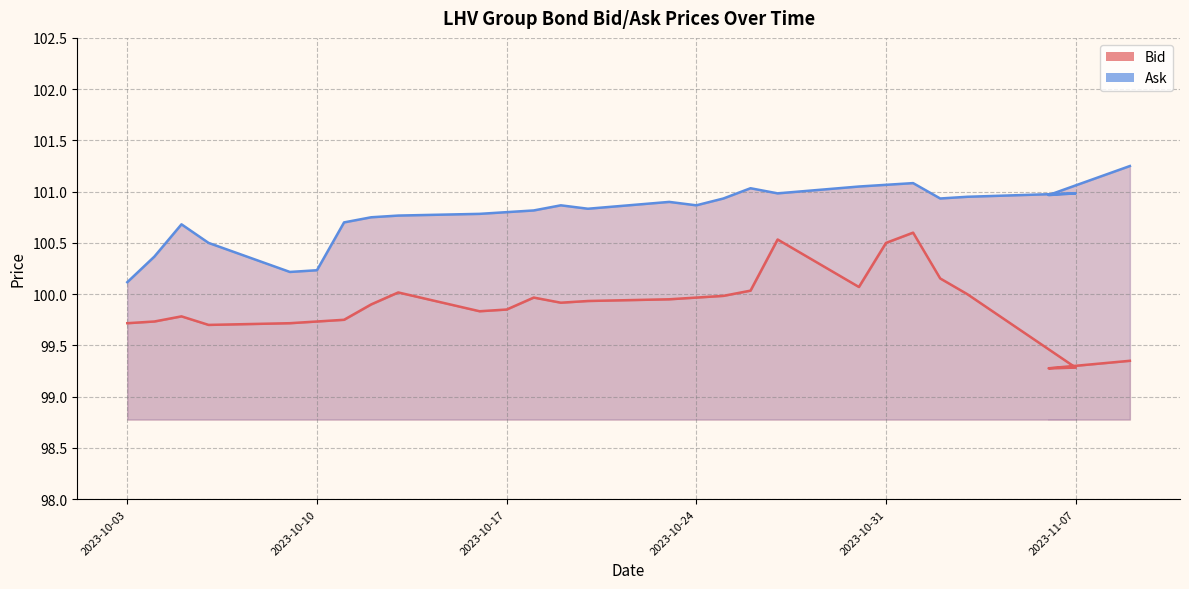

True or false: Ask and Bid intersect in this chart.

False